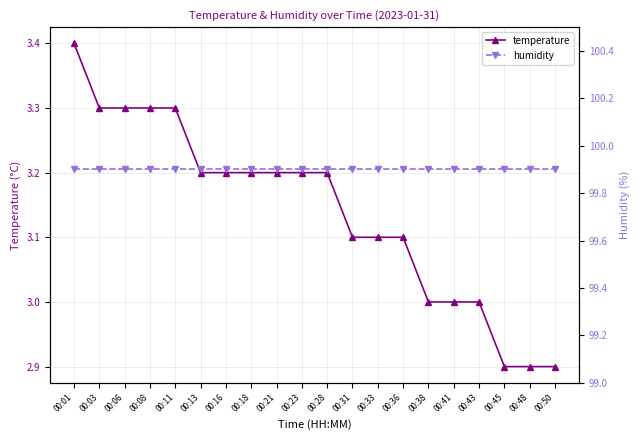

Which series has the largest total across all categories?

humidity